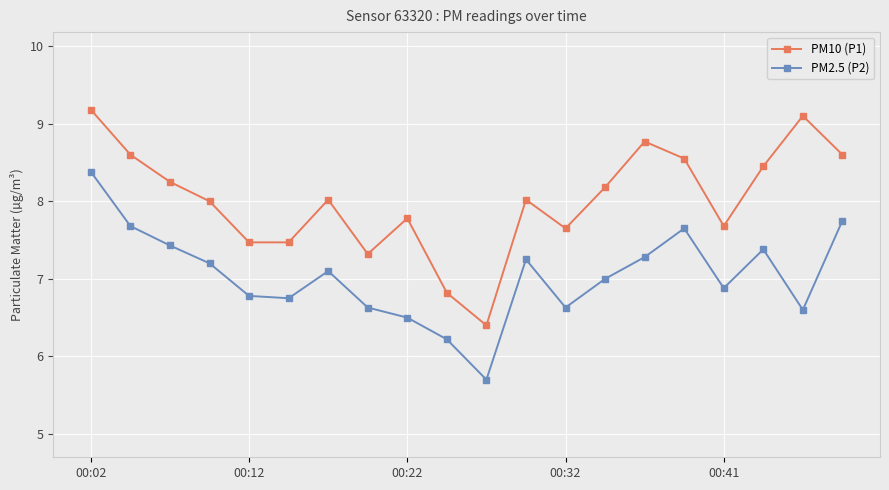

What is the difference between the maximum and second lowest values in the PM10 (P1) series?

2.4